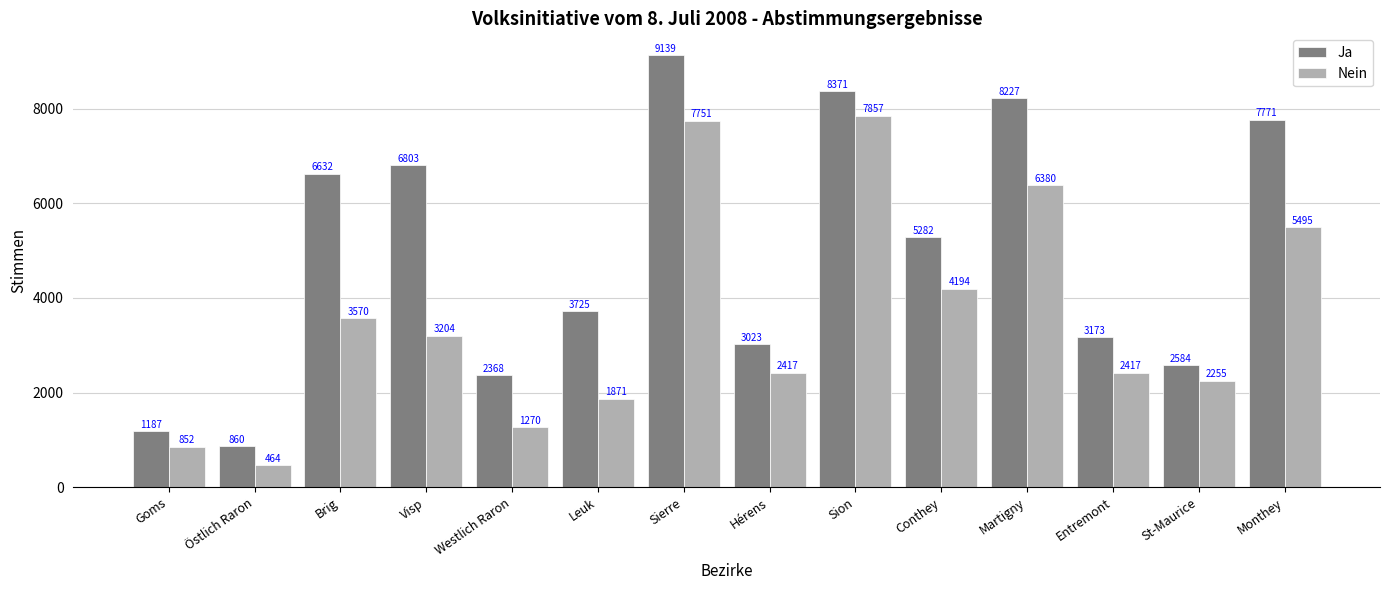

What is the difference between the highest and lowest values at St-Maurice?

329